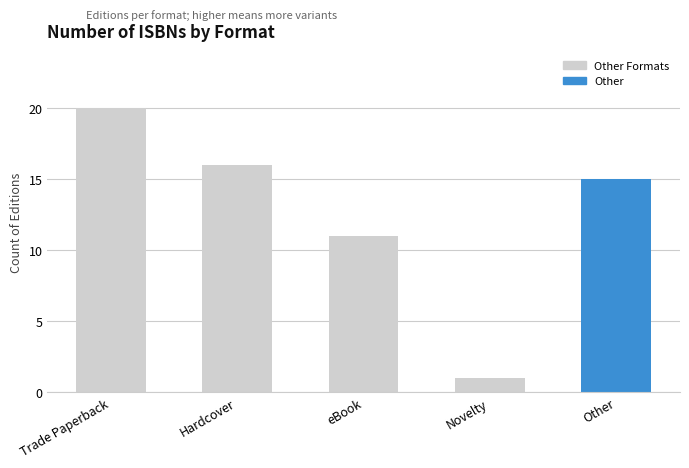

Reading right to left, what are all the values shown in this chart?

Other=15	Novelty=1	eBook=11	Hardcover=16	Trade Paperback=20